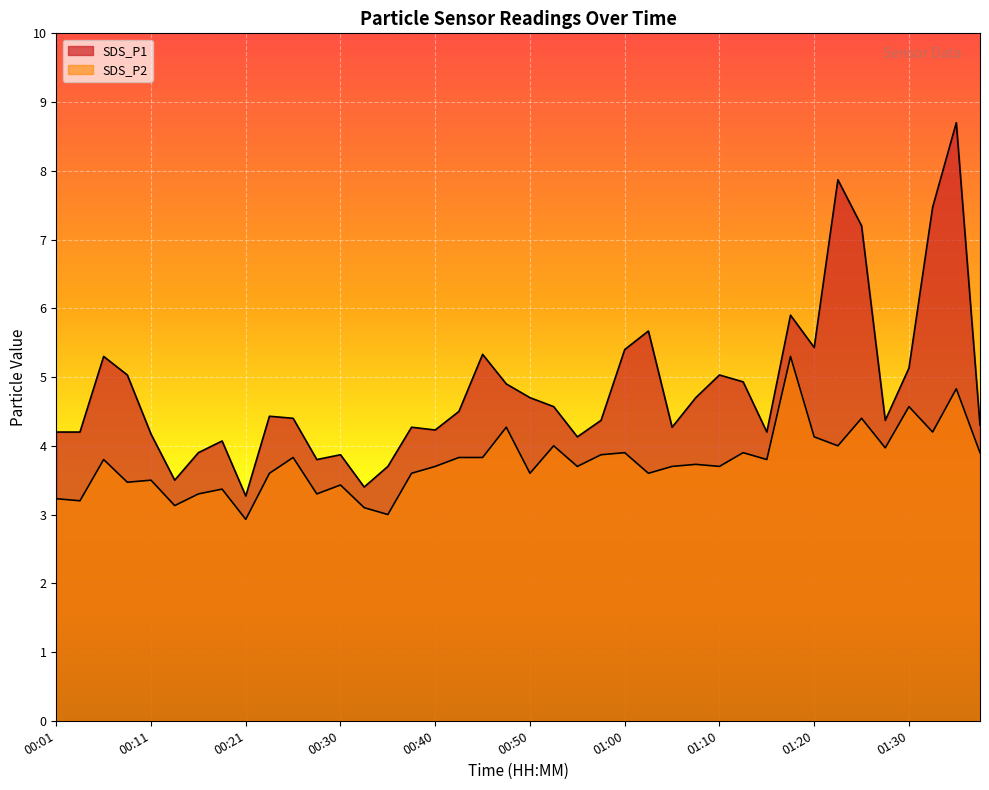

Reading left to right, extract all data points from this chart.

SDS_P1: 00:01=4.2	00:03=4.2	00:06=5.3	00:08=5.0	00:11=4.2	00:13=3.5	00:16=3.9	00:18=4.1	00:21=3.3	00:23=4.4	00:26=4.4	00:28=3.8	00:30=3.9	00:33=3.4	00:35=3.7	00:38=4.3	00:40=4.2	00:43=4.5	00:45=5.3	00:48=4.9	00:50=4.7	00:53=4.6	00:55=4.1	00:57=4.4	01:00=5.4	01:02=5.7	01:05=4.3	01:07=4.7	01:10=5.0	01:12=4.9	01:15=4.2	01:17=5.9	01:20=5.4	01:22=7.9	01:25=7.2	01:27=4.4	01:30=5.1	01:32=7.5	01:35=8.7	01:37=4.3
SDS_P2: 00:01=3.2	00:03=3.2	00:06=3.8	00:08=3.5	00:11=3.5	00:13=3.1	00:16=3.3	00:18=3.4	00:21=2.9	00:23=3.6	00:26=3.8	00:28=3.3	00:30=3.4	00:33=3.1	00:35=3.0	00:38=3.6	00:40=3.7	00:43=3.8	00:45=3.8	00:48=4.3	00:50=3.6	00:53=4.0	00:55=3.7	00:57=3.9	01:00=3.9	01:02=3.6	01:05=3.7	01:07=3.7	01:10=3.7	01:12=3.9	01:15=3.8	01:17=5.3	01:20=4.1	01:22=4.0	01:25=4.4	01:27=4.0	01:30=4.6	01:32=4.2	01:35=4.8	01:37=3.9